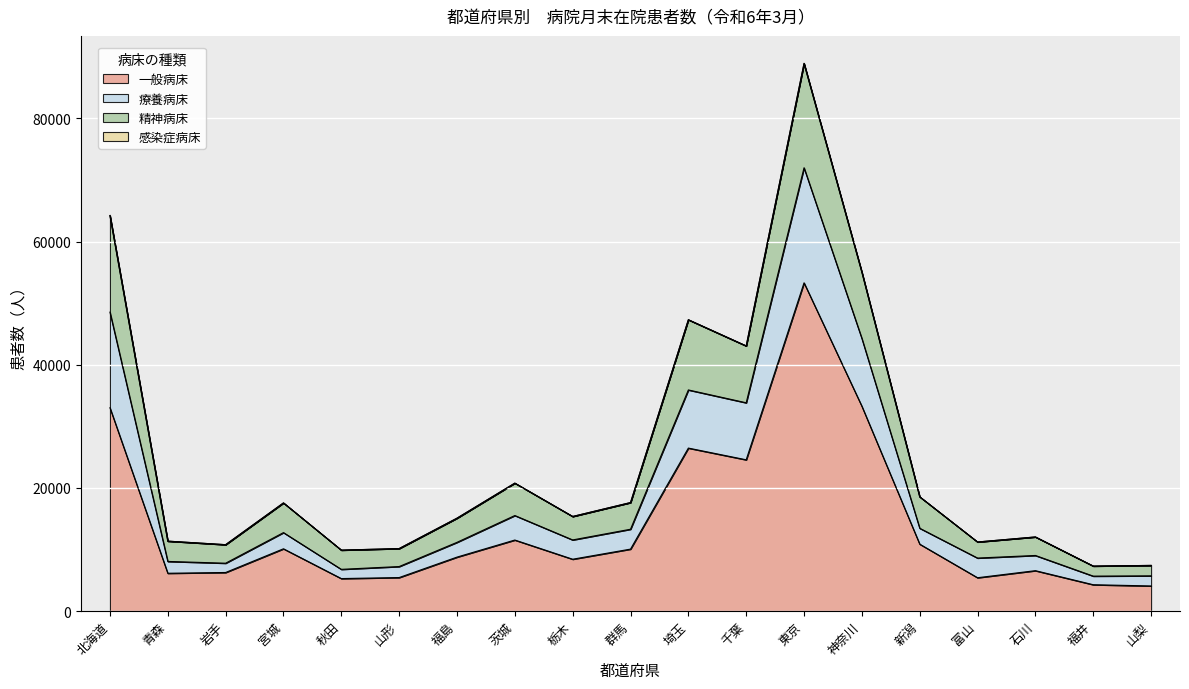

At which label does 一般病床 reach its minimum?

山梨